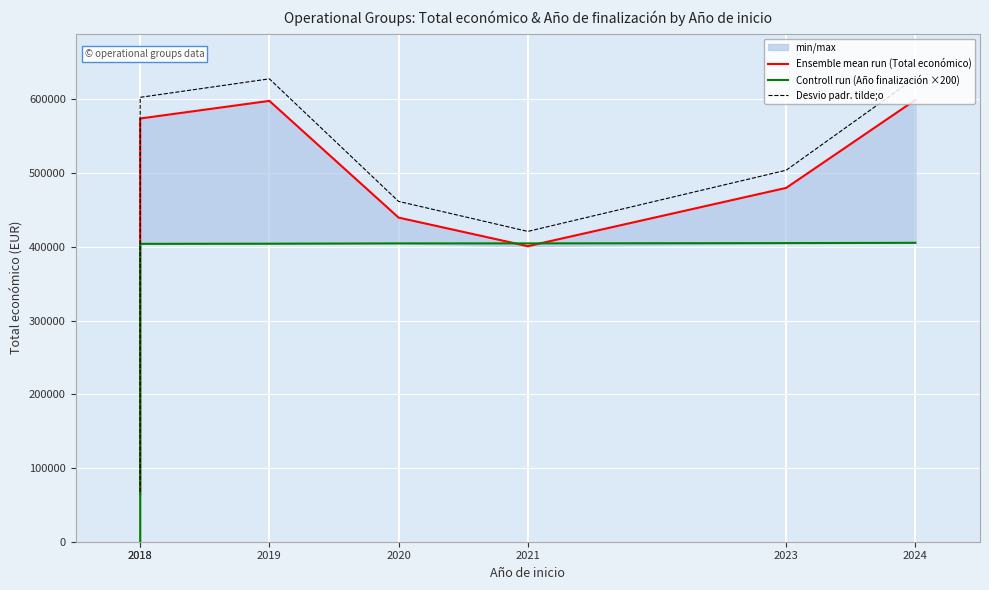

What is the maximum value for Ensemble mean run (Total económico)?

599211.0